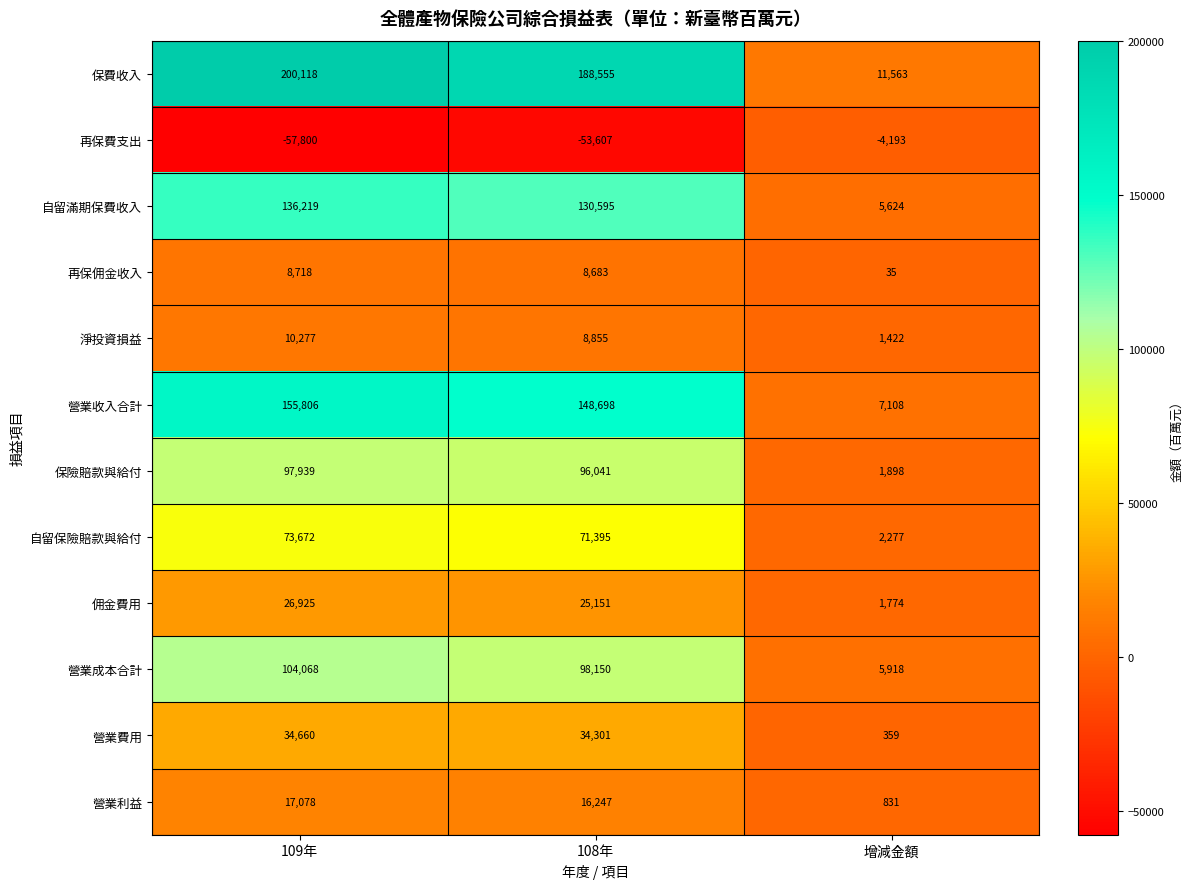

Which label corresponds to the smallest value in the chart?

109年